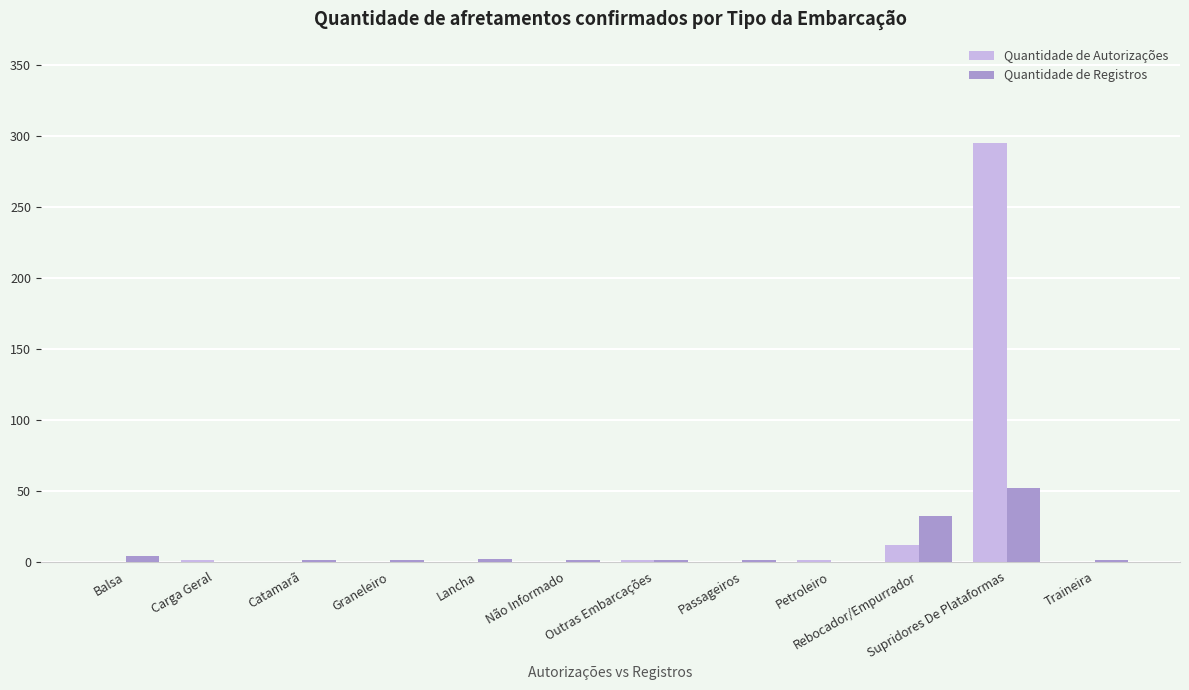

Does the chart contain stacked bars?

No